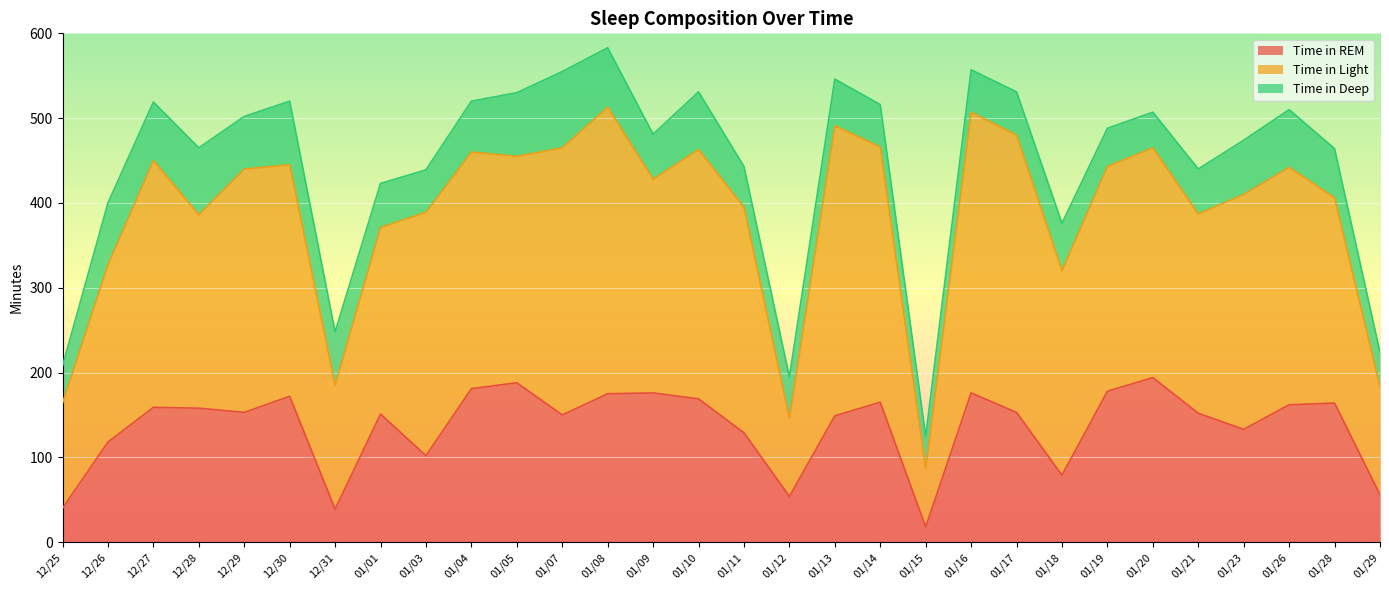

What is the approximate value of Time in Light at 01/05?

267